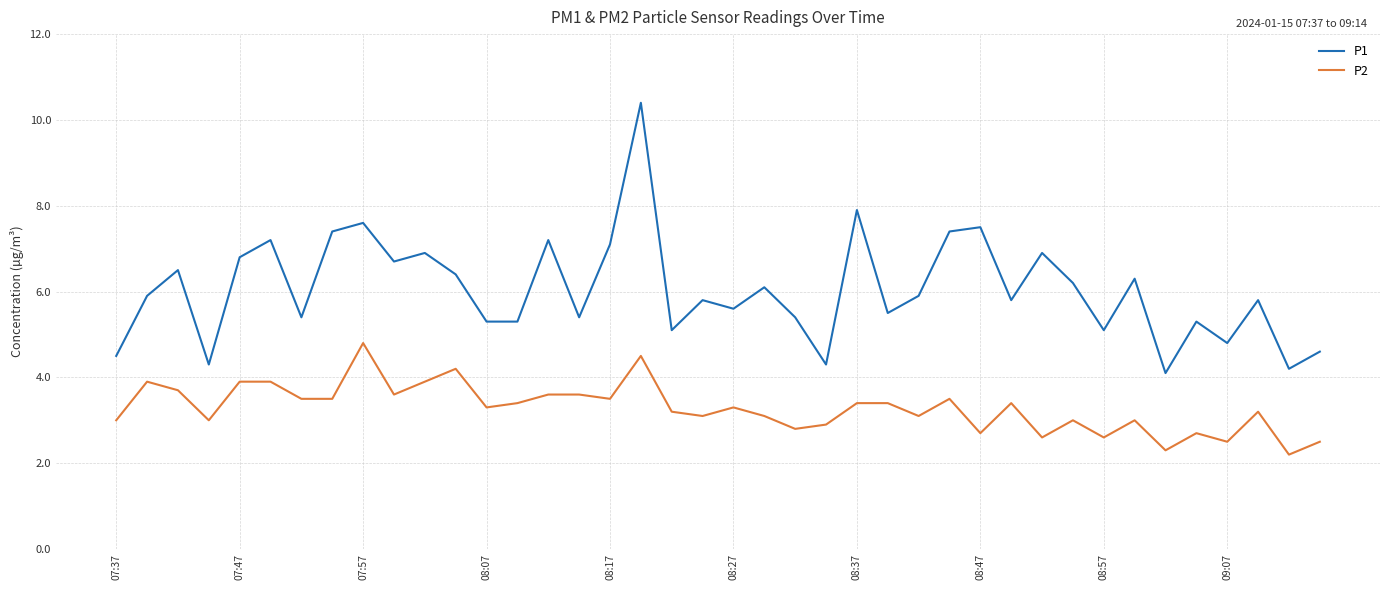

What is the highest value of the P2 series?

4.8